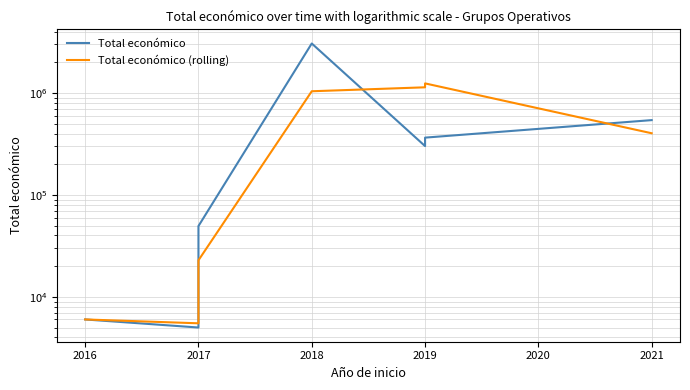

What is the sum of all Total económico (rolling) values?

3873800.3